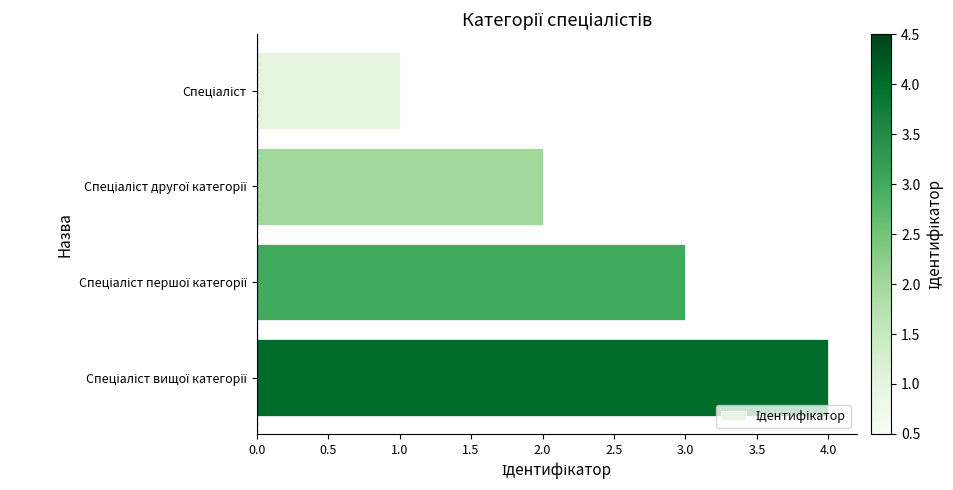

What is the difference between the maximum and minimum values?

3